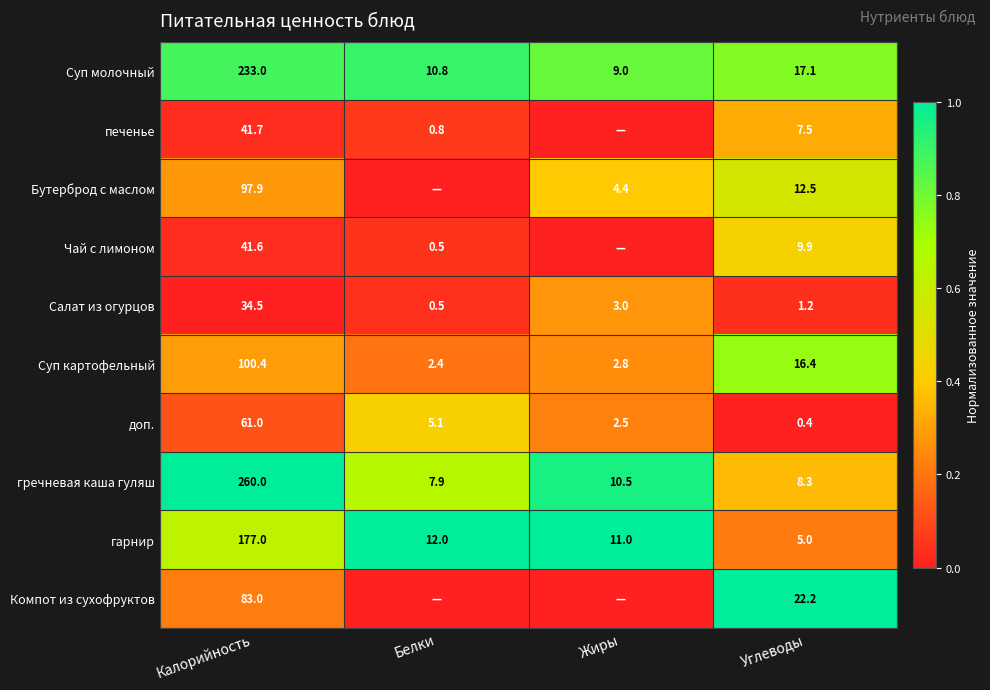

Which label corresponds to the smallest value in the chart?

Жиры